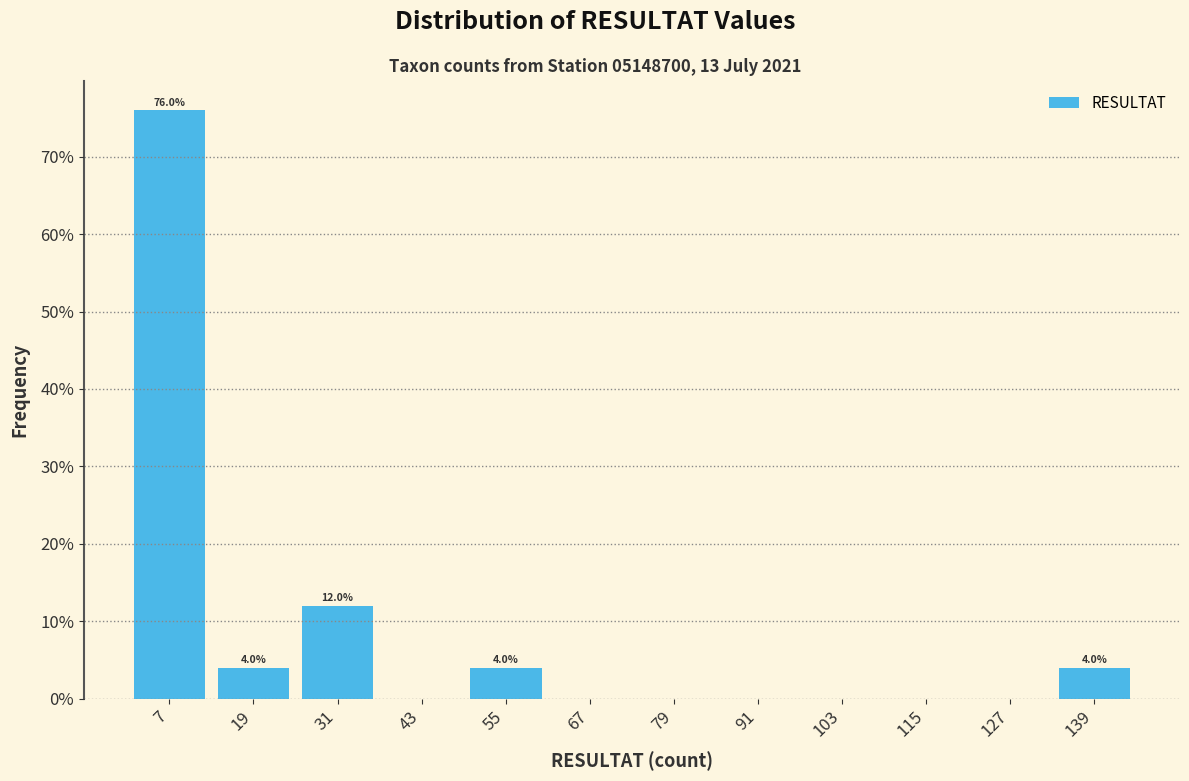

Over which range of the x-axis is the bar tallest?

2 to 14